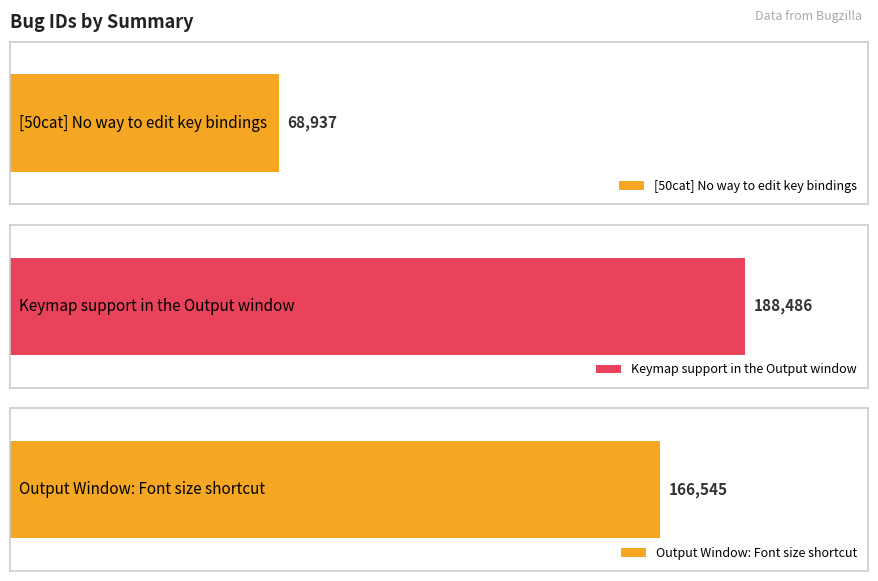

What is the difference between the values at [50cat] No way to edit key bindings and Keymap support in the Output window?

119549